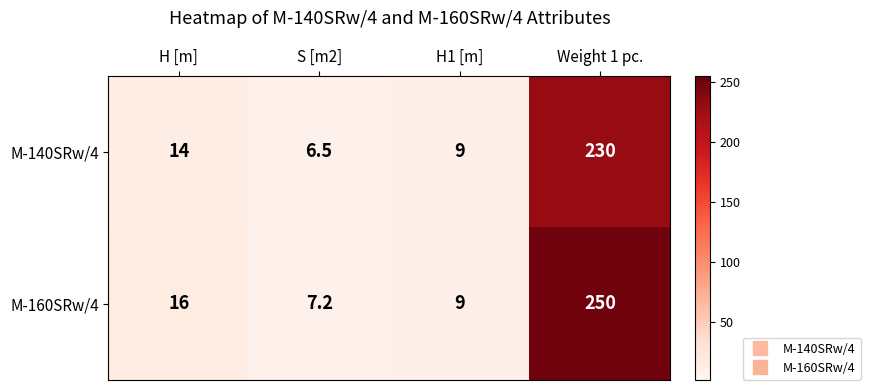

At which category does the chart reach its minimum across all series?

S [m2]